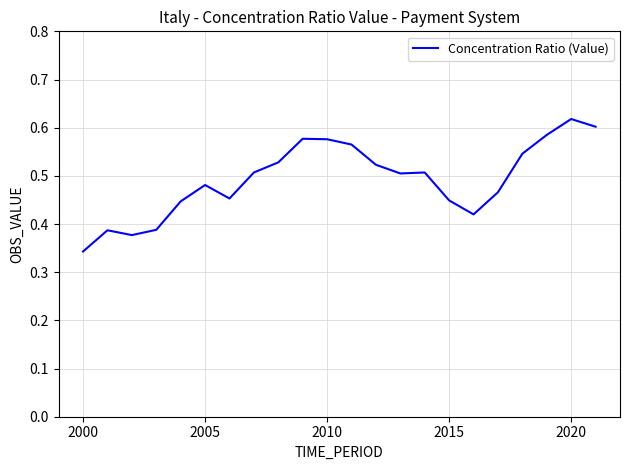

Does the chart display data point markers on the line(s)?

No